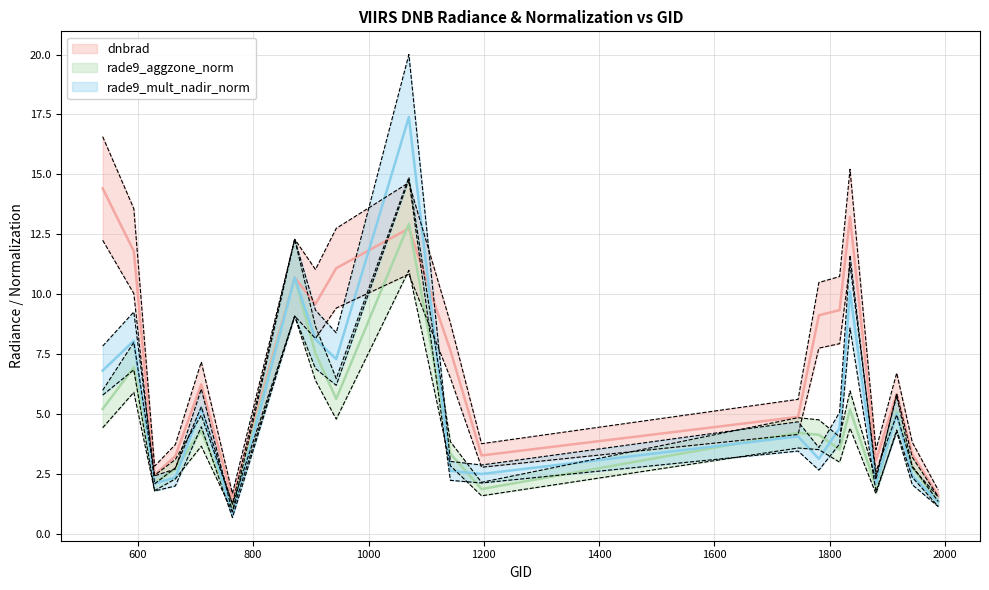

At how many categories does at least one series exceed 16?

1